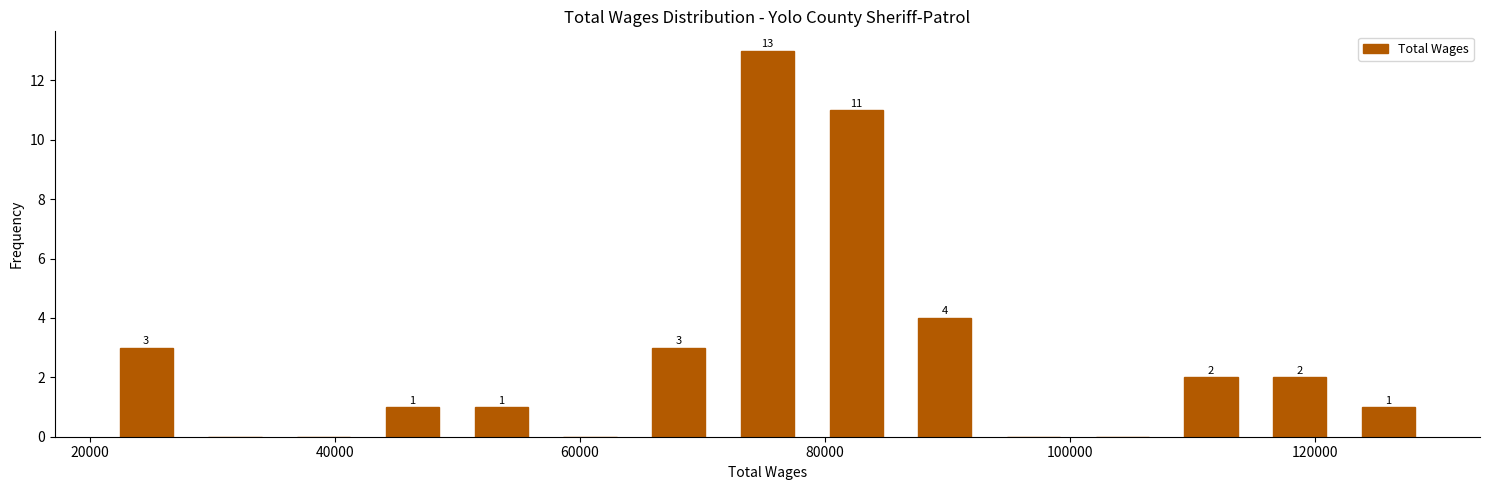

Read against the x-axis, roughly where is the centre of the tallest bar?

76000